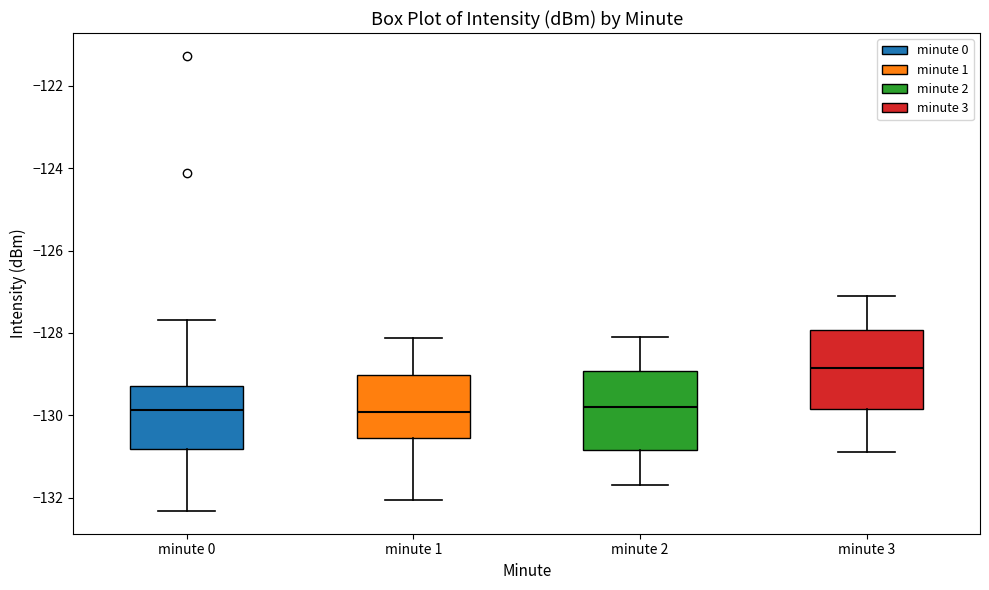

Which box's median line is the highest?

minute 3